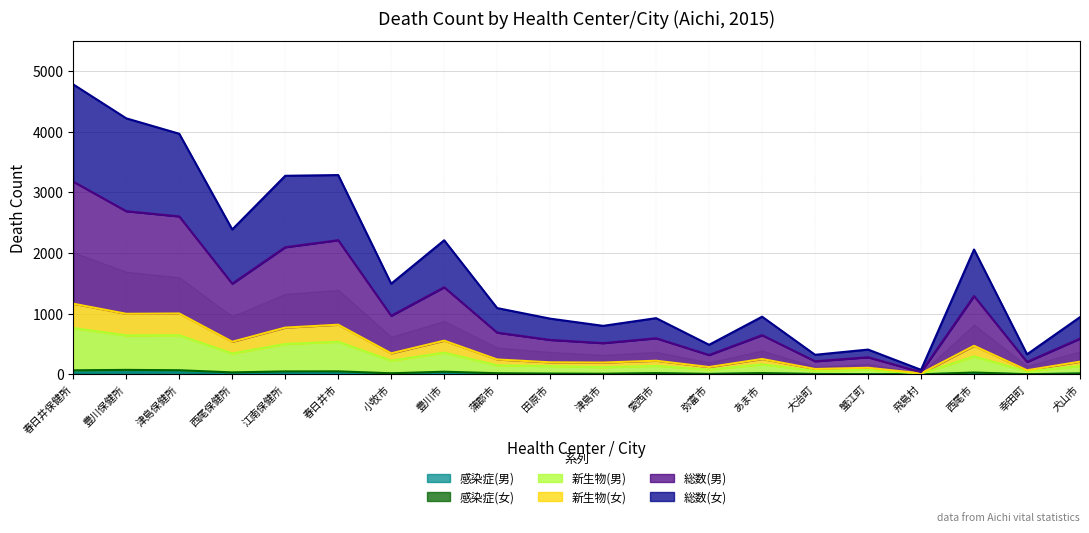

Which series changed the most between 春日井保健所 and 飛島村?

総数(女)